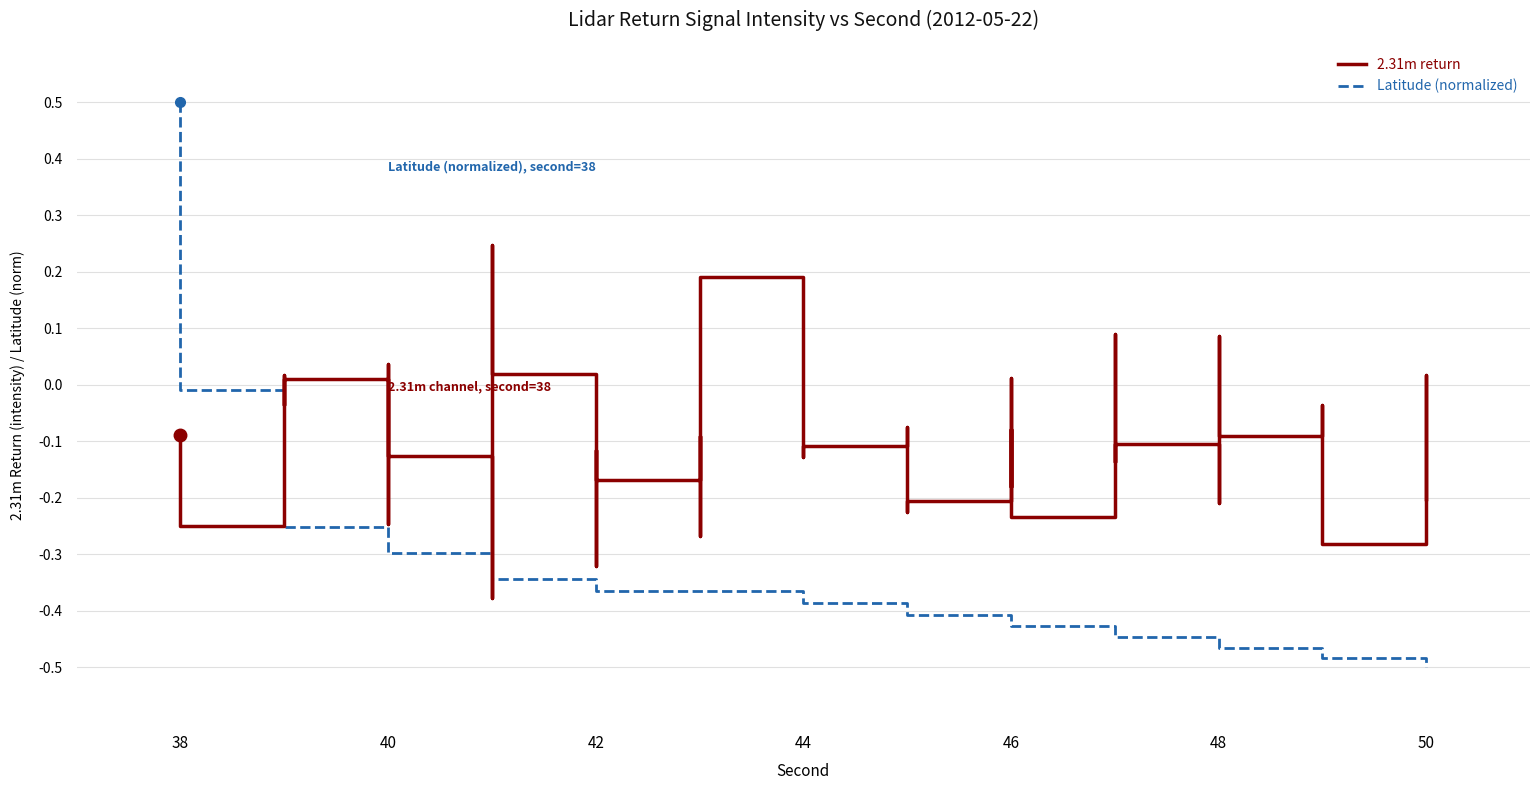

Is this an area chart (filled region under the line)?

No